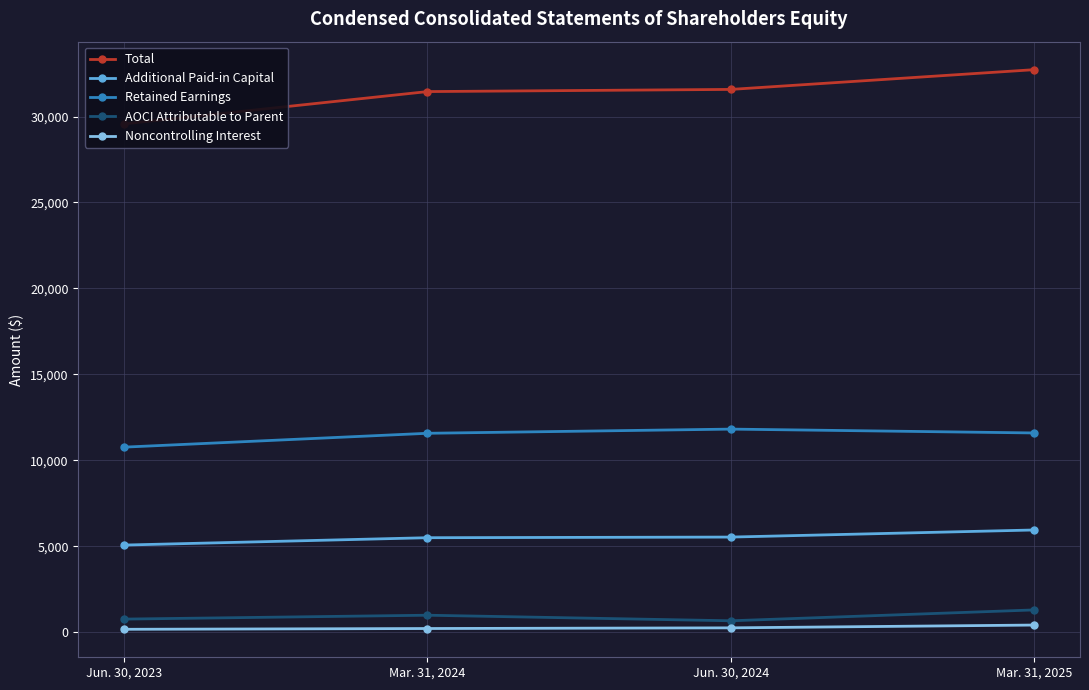

Reading left to right, extract all data points from this chart.

Total: 29571	31452	31578	32728
Additional Paid-in Capital: 5066	5494	5531	5944
Retained Earnings: 10763	11570	11813	11589
AOCI Attributable to Parent: 758	984	660	1293
Noncontrolling Interest: 165	210	249	412